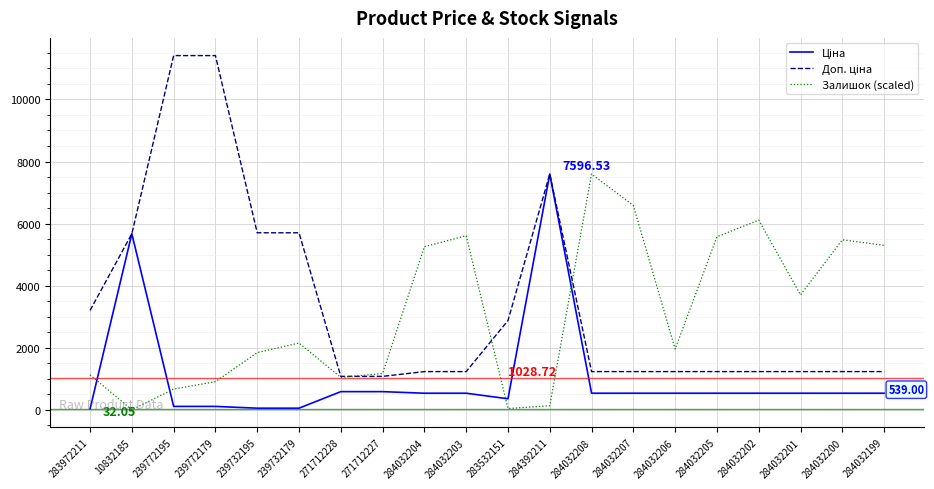

What position from the left is 283532151?

11